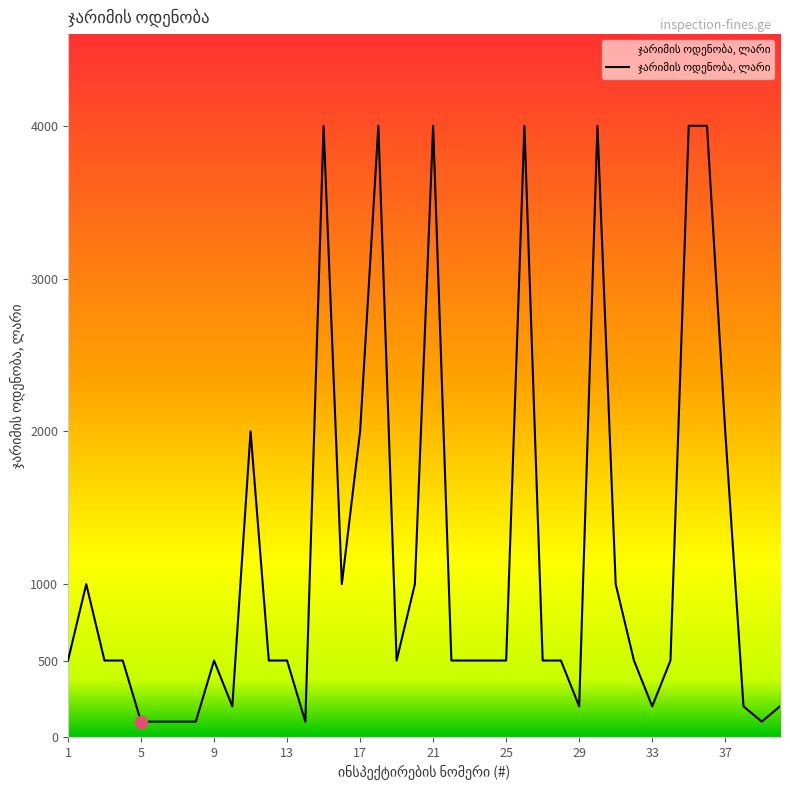

What is the maximum value shown in the chart?

4000